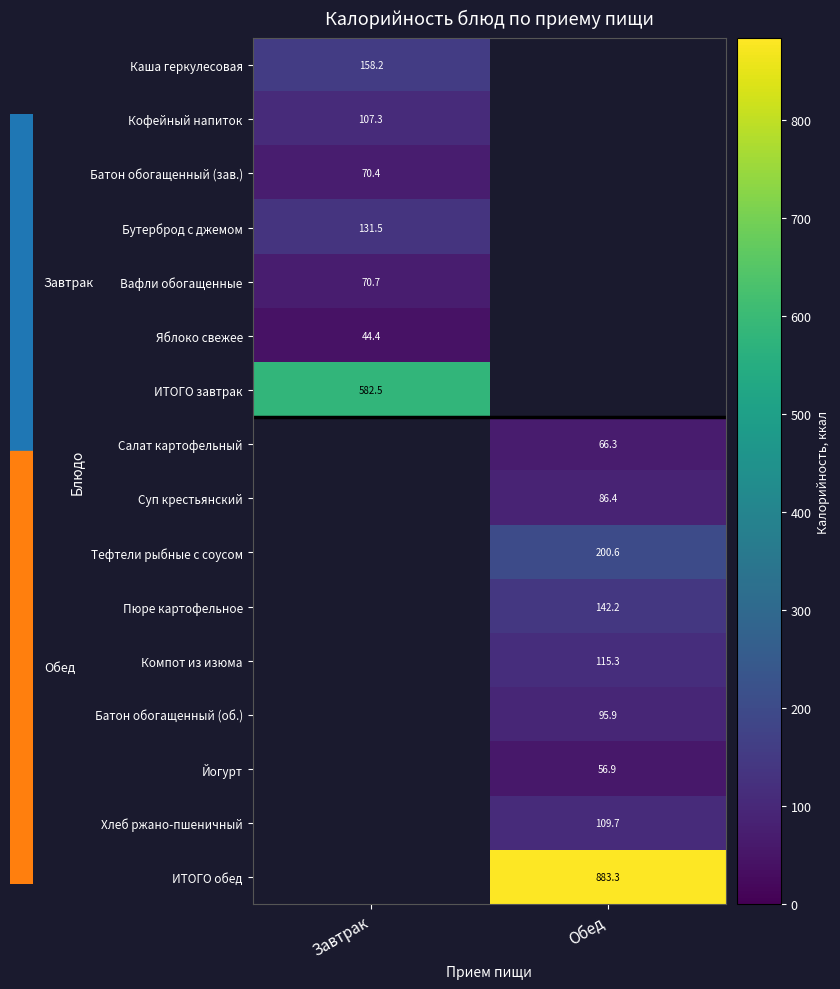

What is the greatest value displayed?

883.3